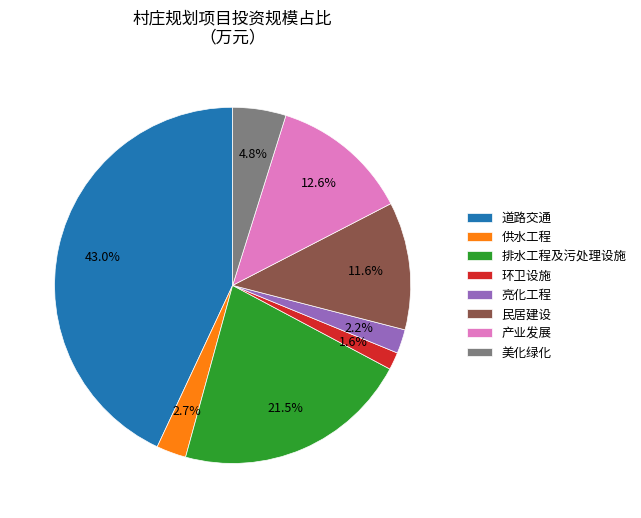

Rank the categories by value from highest to lowest.

道路交通, 排水工程及污处理设施, 产业发展, 民居建设, 美化绿化, 供水工程, 亮化工程, 环卫设施